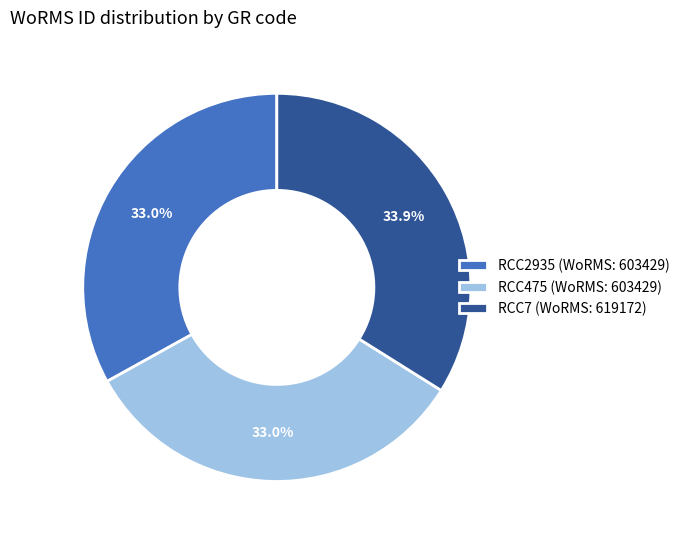

Which slice is the largest?

RCC7